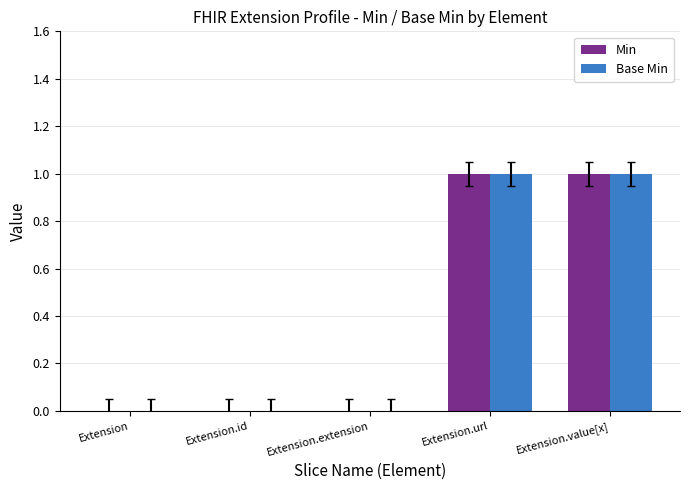

How many groups of bars are there?

5